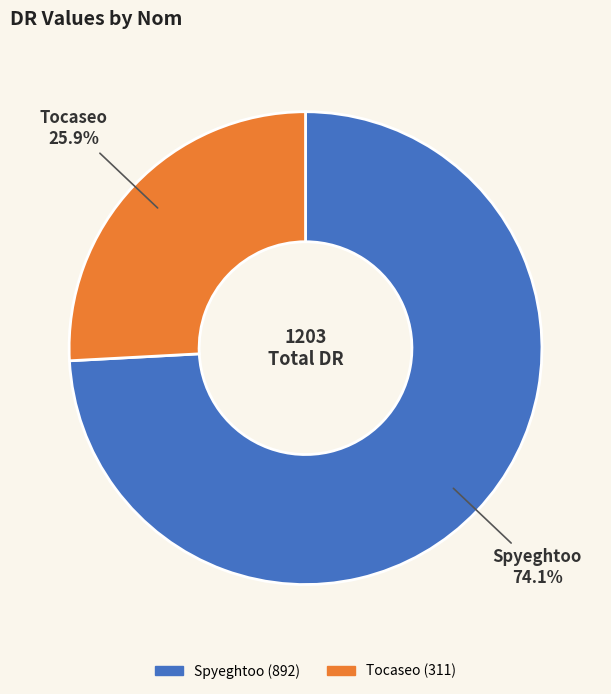

To the nearest percent, what is the combined percentage of Tocaseo and Spyeghtoo?

100%